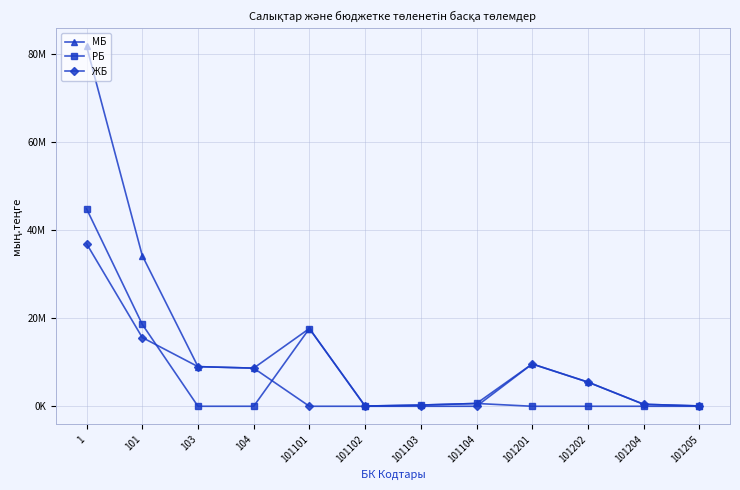

Where is the first local maximum for МБ?

101101